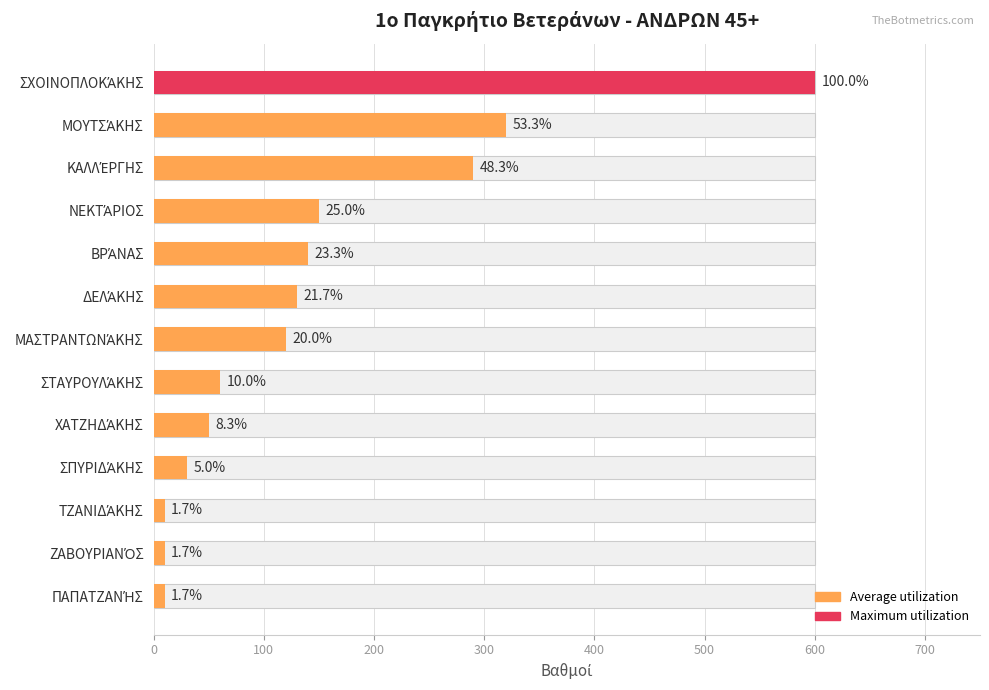

Approximately how many times larger is the value at ΣΠΥΡΙΔΆΚΗΣ compared to ΖΑΒΟΥΡΙΑΝΌΣ?

3.0